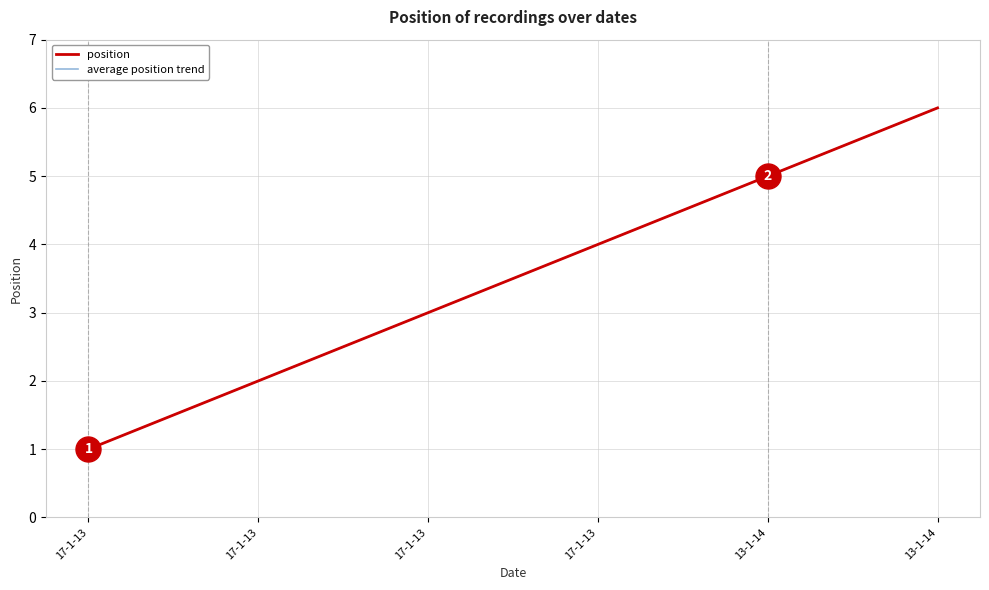

What is the label of the 1st point from the left?

17-1-13